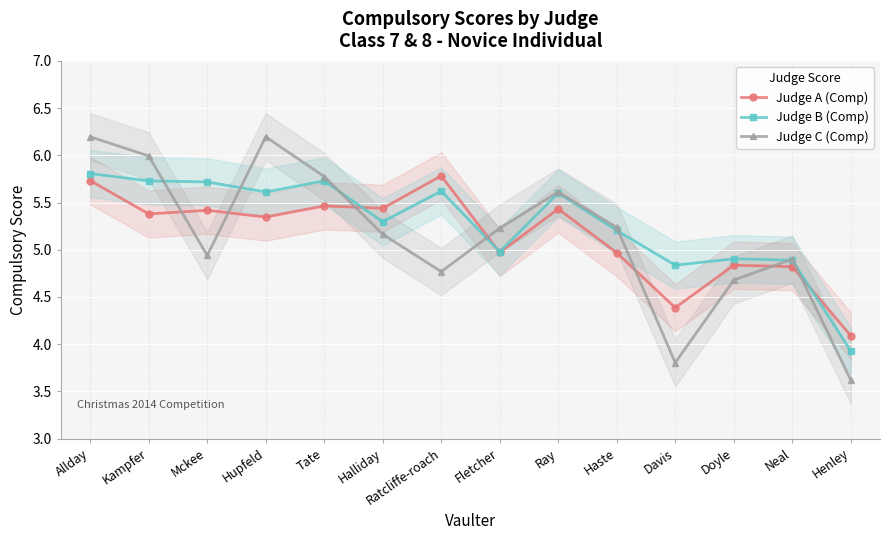

Rank the series at Haste from highest to lowest value.

Judge C (Comp), Judge B (Comp), Judge A (Comp)